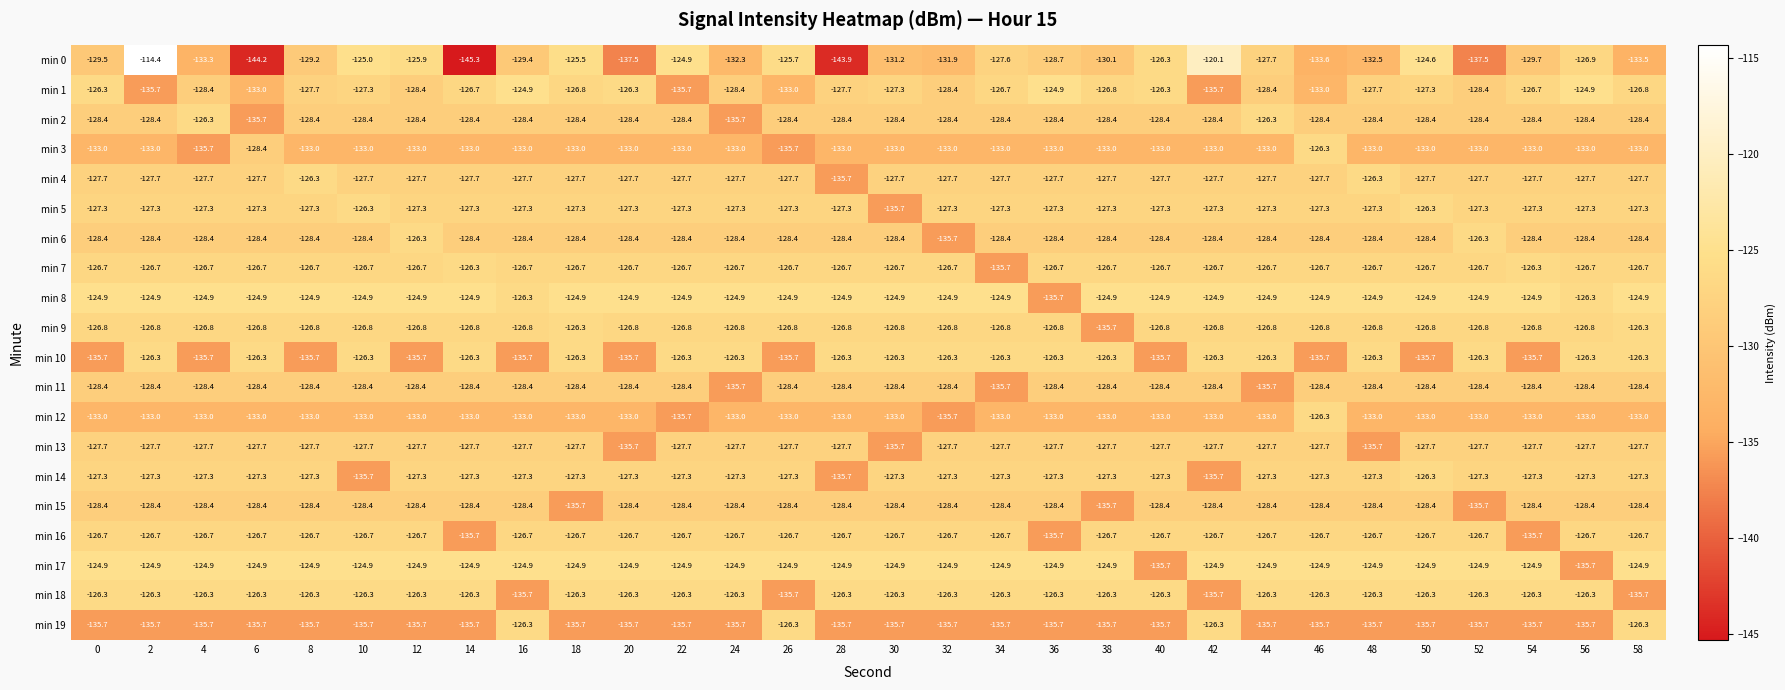

What is the lowest value of the min 1 series?

-135.7